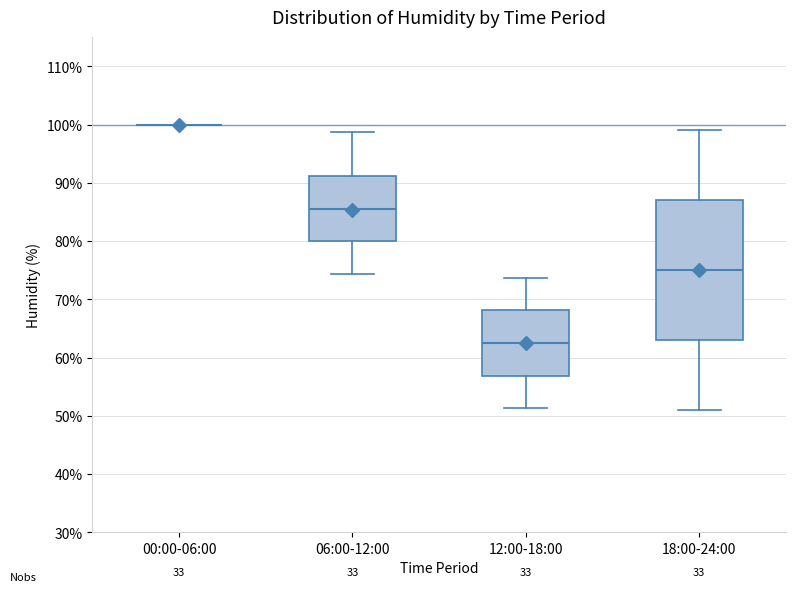

Reading left to right, read every box against the y-axis: the position of its median line, the range the box covers, and the ends of its whiskers. The values are not printed on the chart, so give them approximately, as read against the axis.

00:00-06:00: box collapsed to a line at 100, whiskers 100 to 100
06:00-12:00: median 86, box 80 to 91, whiskers 74 to 99
12:00-18:00: median 63, box 57 to 68, whiskers 51 to 74
18:00-24:00: median 75, box 63 to 87, whiskers 51 to 99